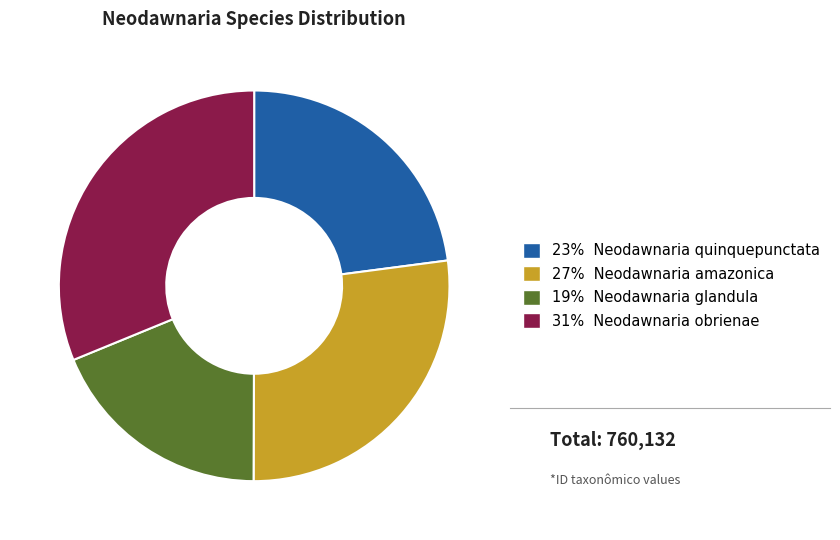

What is the smallest slice in the pie chart?

19% Neodawnaria glandula